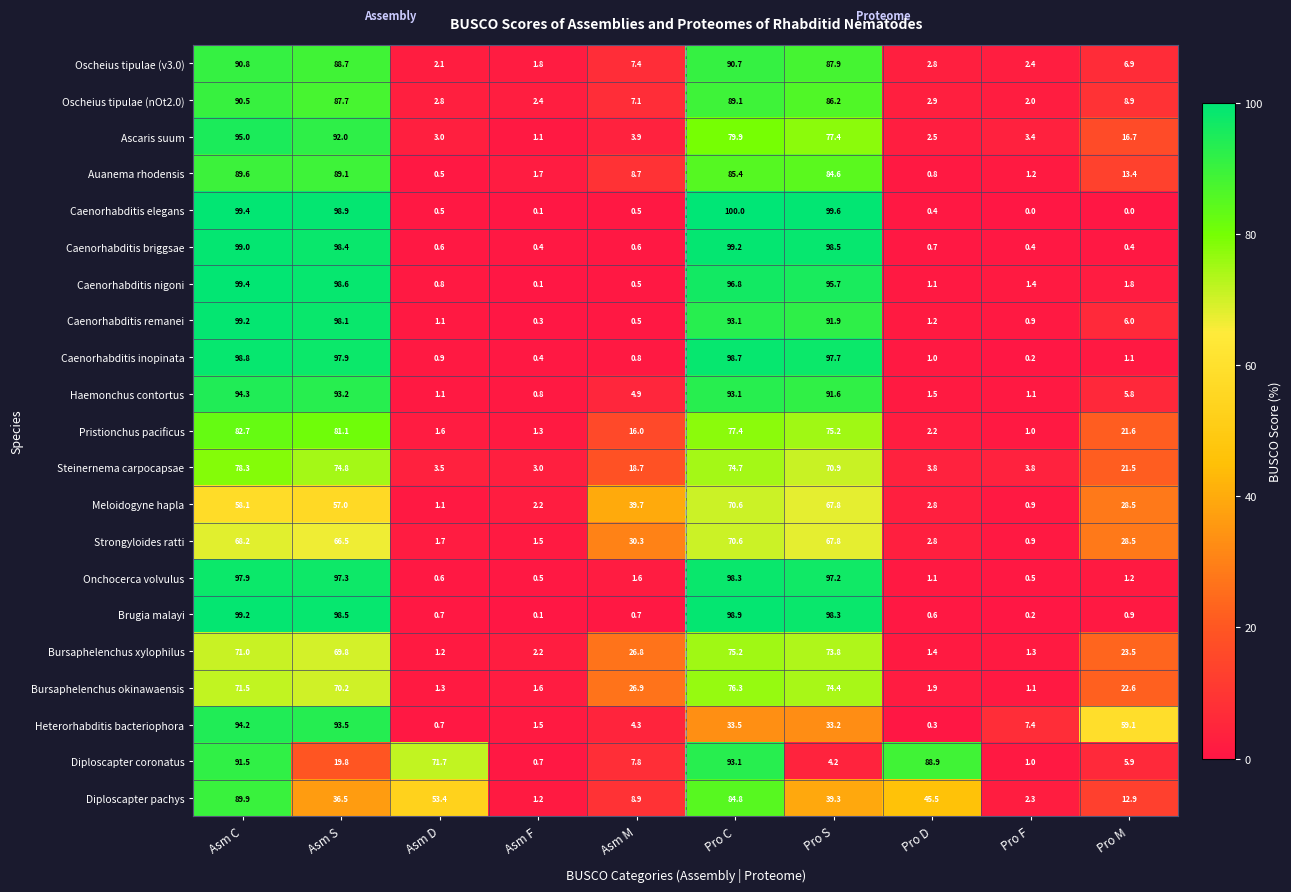

What is the maximum value shown in the chart?

100.0